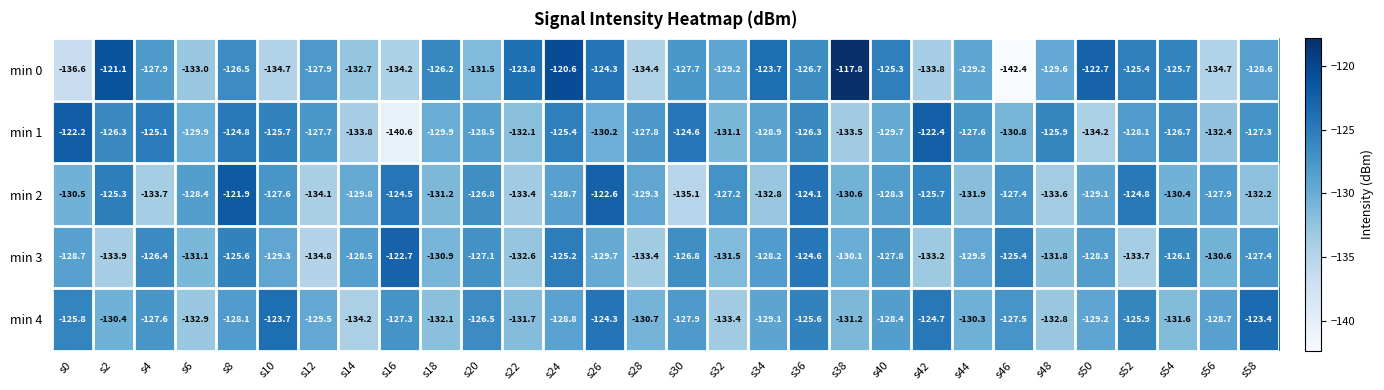

What value does the min 2 series have at s34?

-132.8